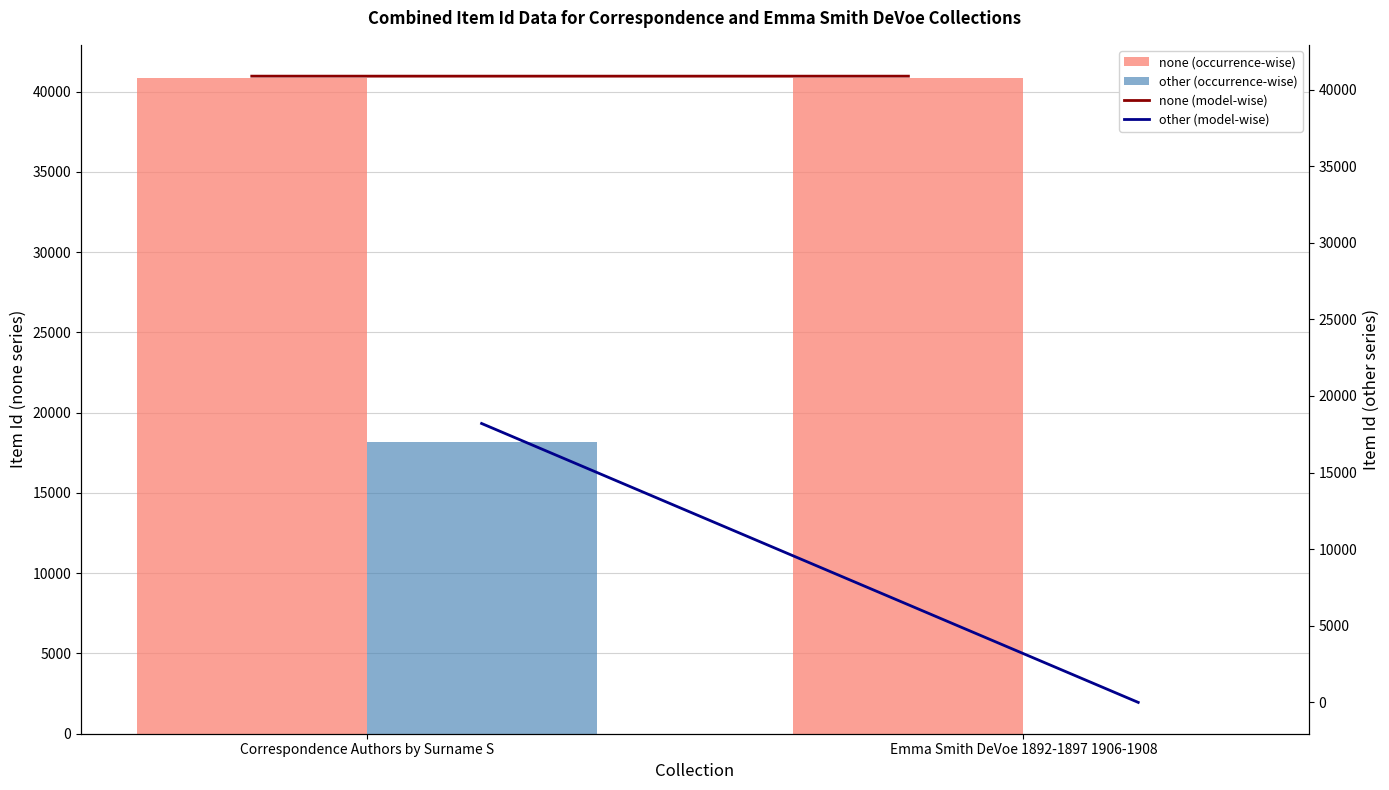

Between Correspondence Authors by Surname S and Emma Smith DeVoe 1892-1897 1906-1908, which is larger?

Correspondence Authors by Surname S